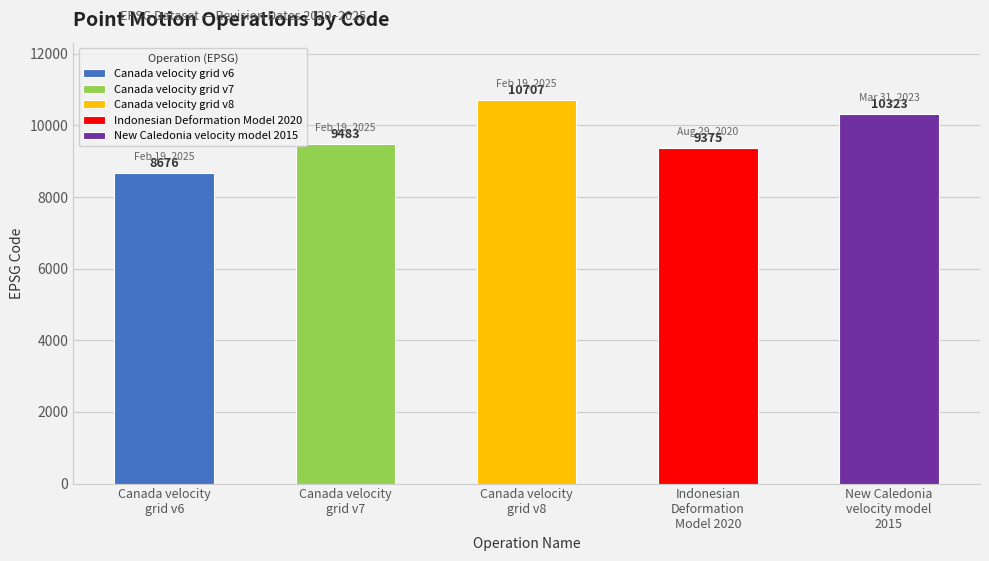

Reading left to right, what are all the values shown in this chart?

8676	9483	10707	9375	10323